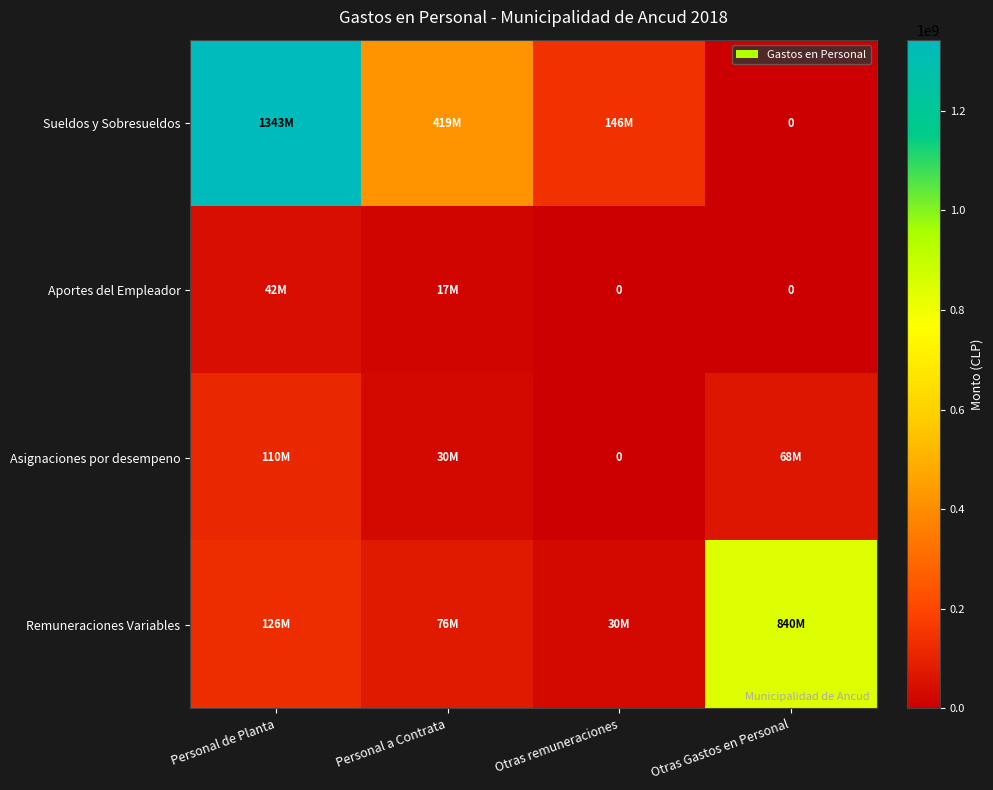

The value of Remuneraciones Variables at Otras remuneraciones is 30494306. True or false?

True